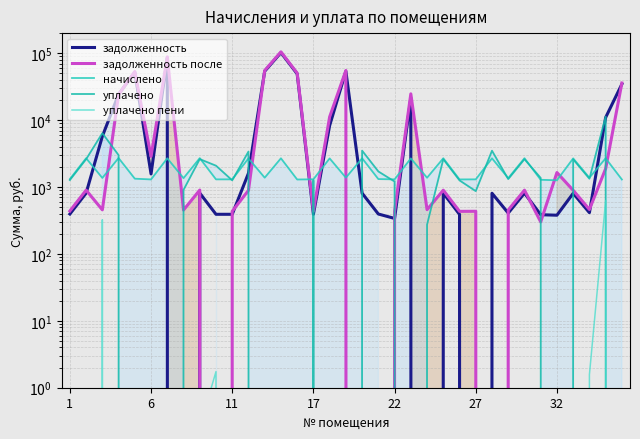

The уплачено series shows 3503.7 at 16. True or false?

False